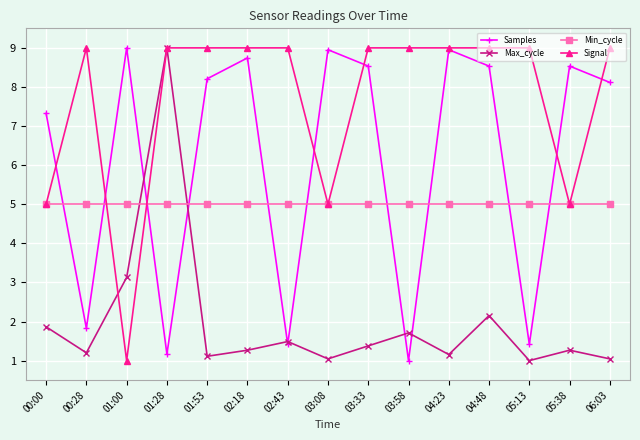

Between which two adjacent categories do Signal and Samples first intersect?

00:00 and 00:28